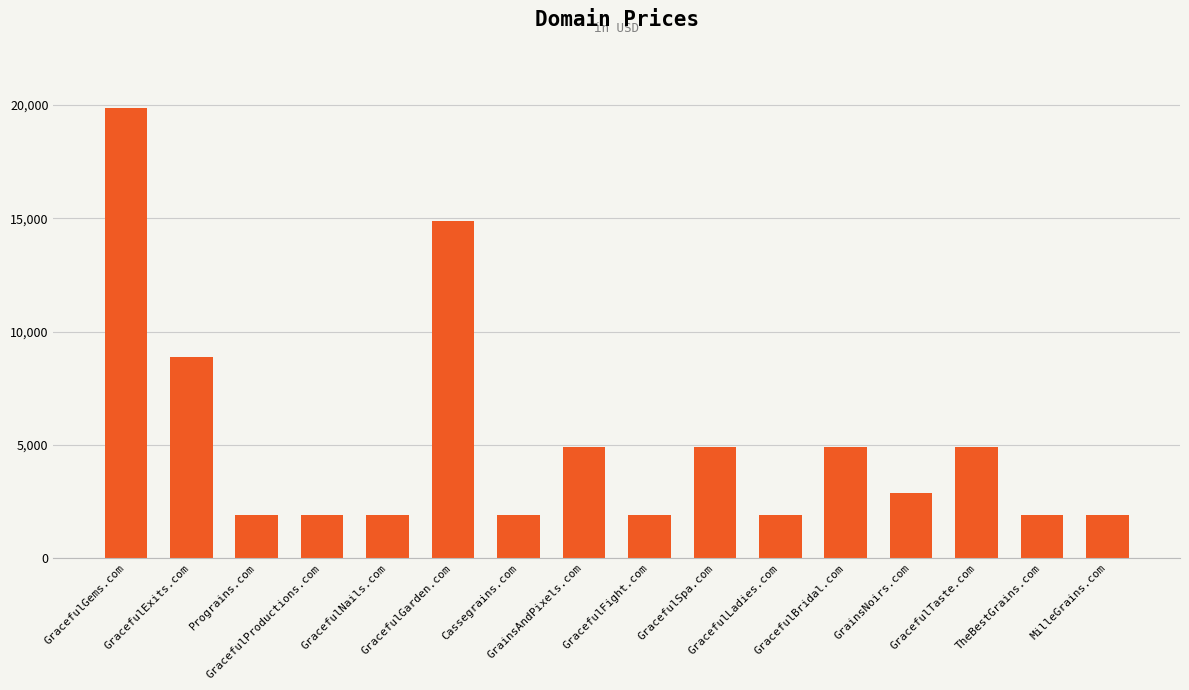

Reading left to right, transcribe all the data shown in this chart.

GracefulGems.com=19888	GracefulExits.com=8888	Prograins.com=1888	GracefulProductions.com=1888	GracefulNails.com=1888	GracefulGarden.com=14888	Cassegrains.com=1888	GrainsAndPixels.com=4888	GracefulFight.com=1888	GracefulSpa.com=4888	GracefulLadies.com=1888	GracefulBridal.com=4888	GrainsNoirs.com=2888	GracefulTaste.com=4888	TheBestGrains.com=1888	MilleGrains.com=1888